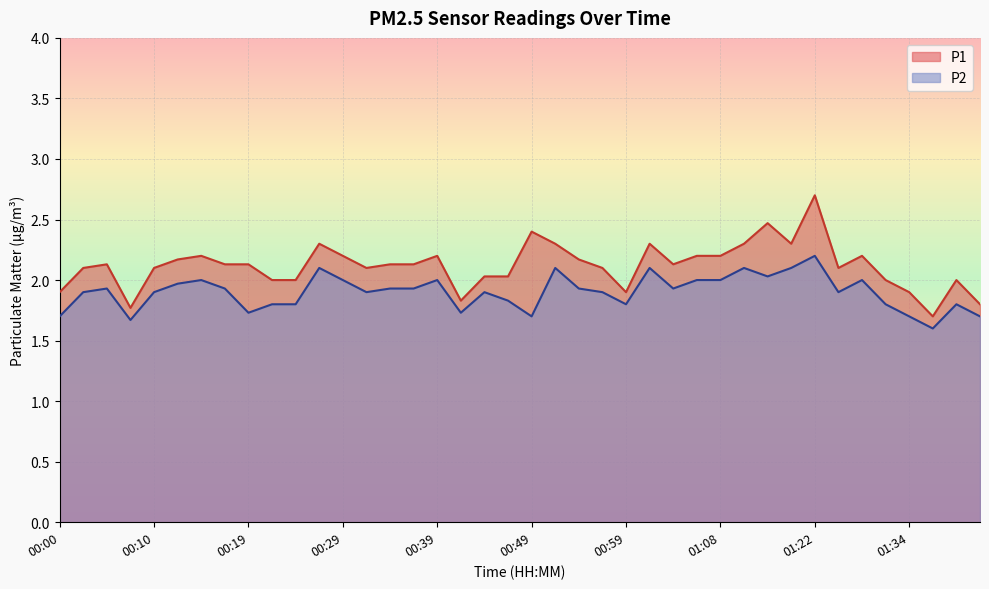

Is it true that P2 equals 0.7 at 00:59?

False